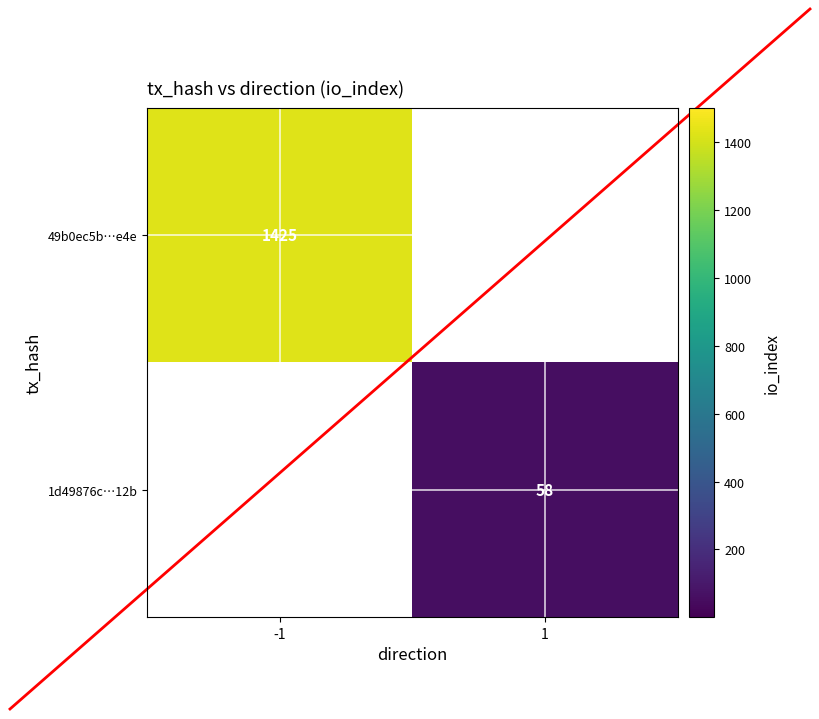

Is it true that 49b0ec5b…e4e equals 1425 at -1?

True